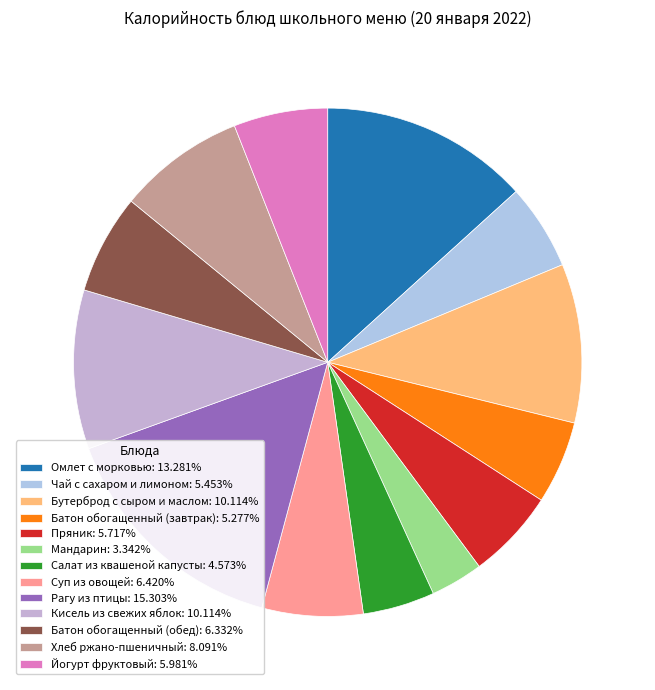

True or false: Рагу из птицы accounts for 25% of the total.

False